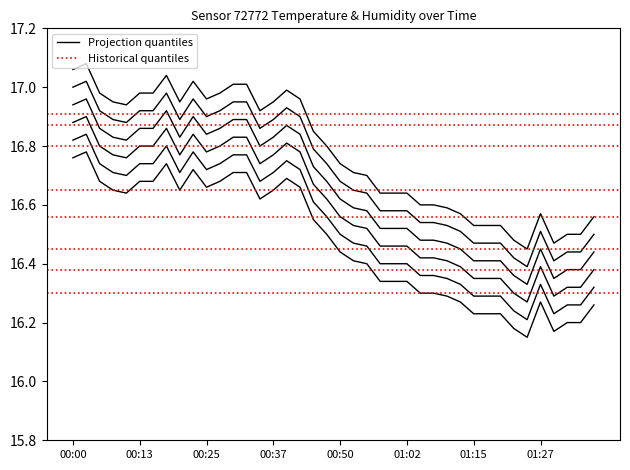

Which label corresponds to the largest value in the chart?

00:03